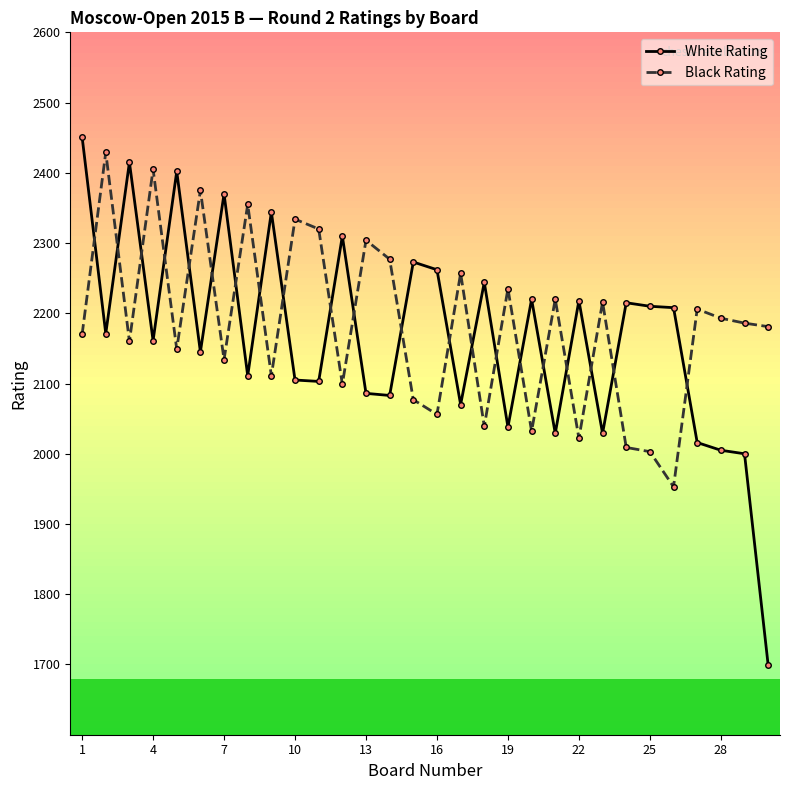

What is the minimum value shown in the chart?

1699